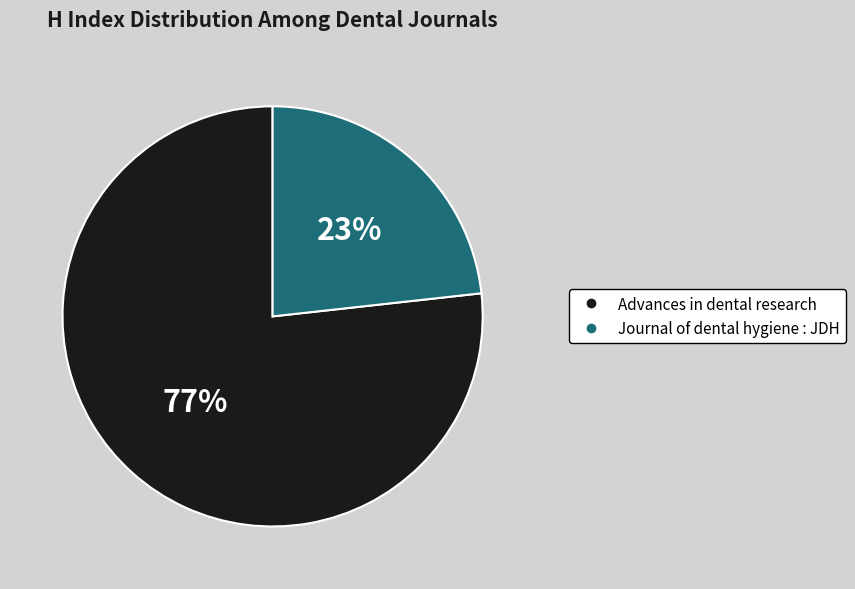

What percentage is the Advances in dental research slice, to the nearest percent?

77%